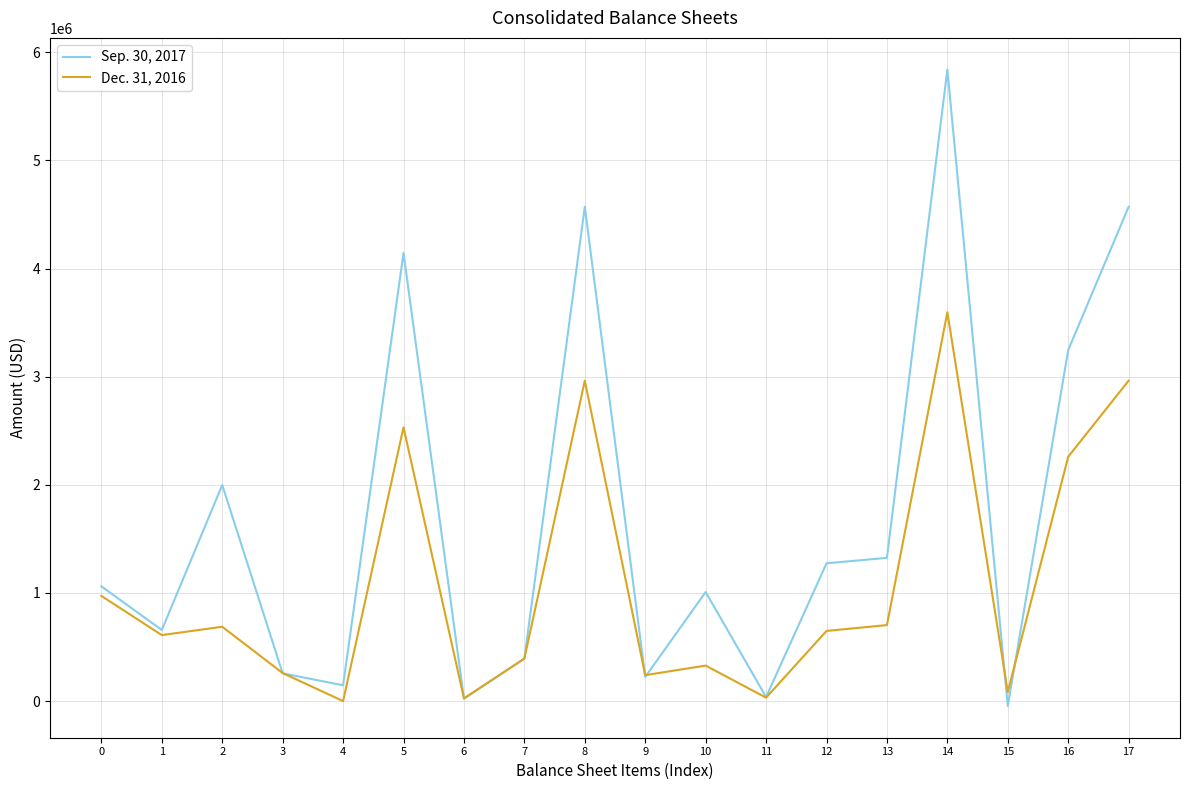

Which series has the widest spread of values?

Sep. 30, 2017